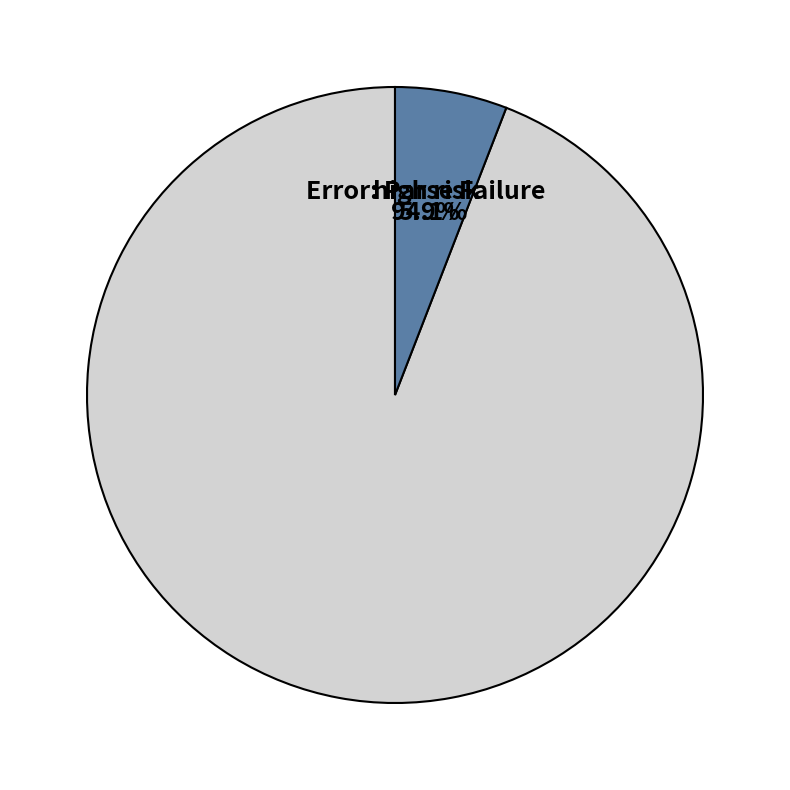

Does Error: Parse Failure account for over 50% of the chart?

Yes